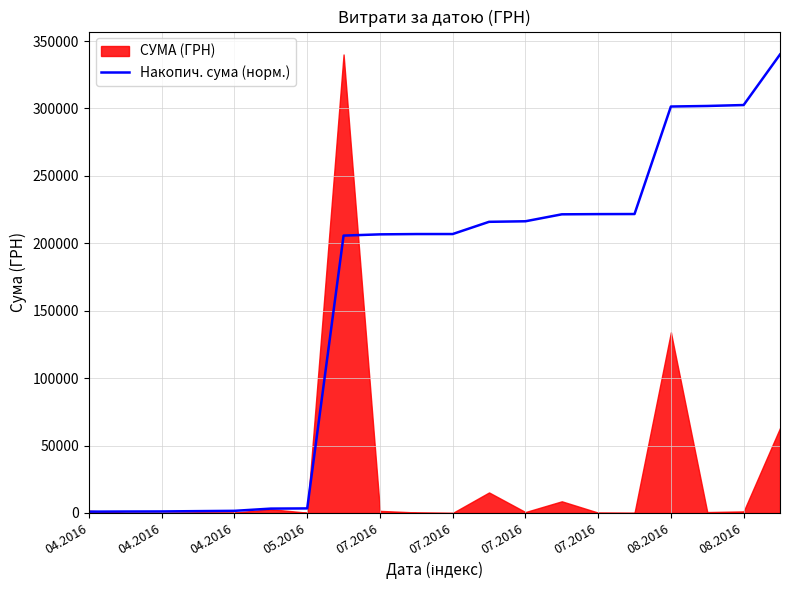

What is the change in value from 04.2016 to 05.2016?

+235.0